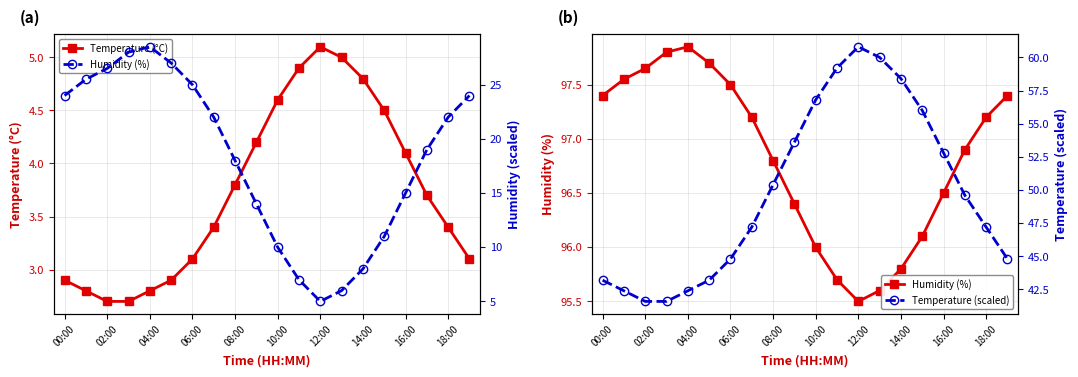

What is the smallest value displayed?

2.7